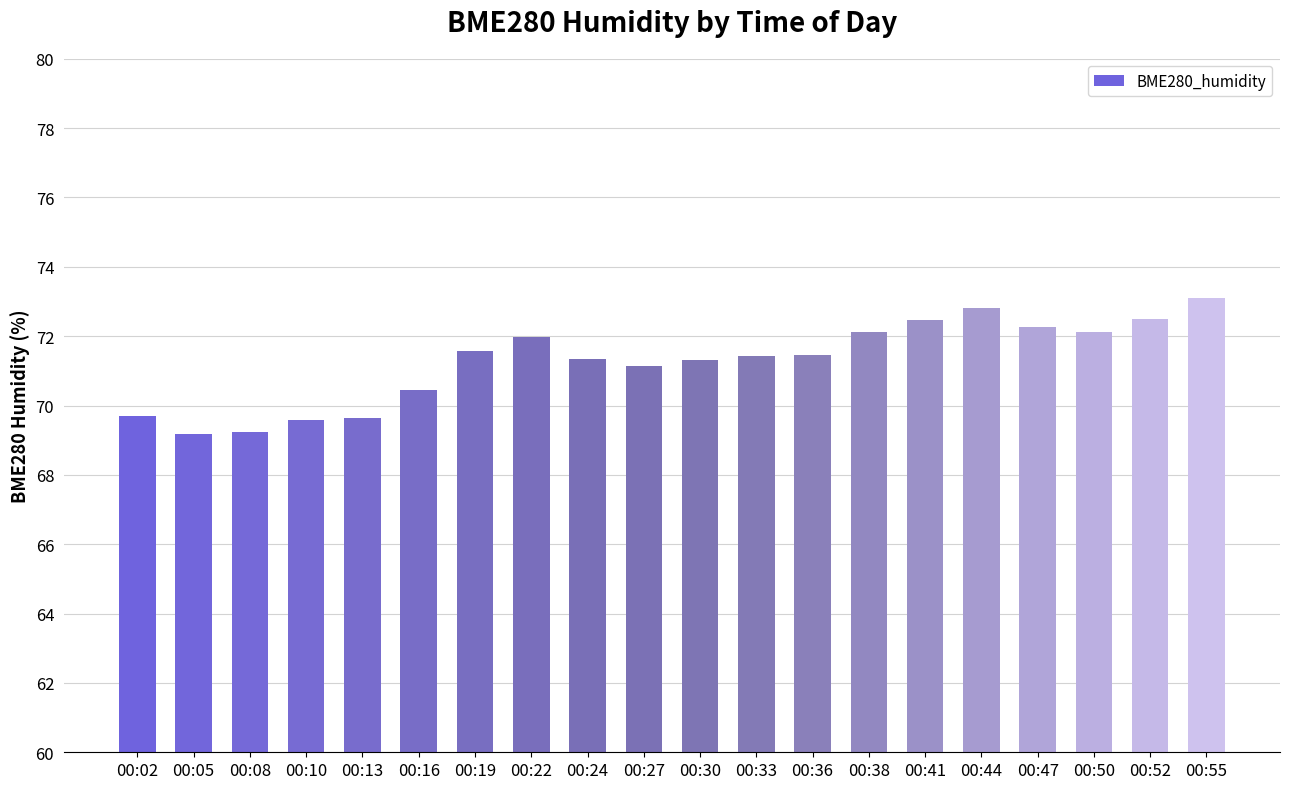

True or false: the data shows 126.9 at 00:30.

False